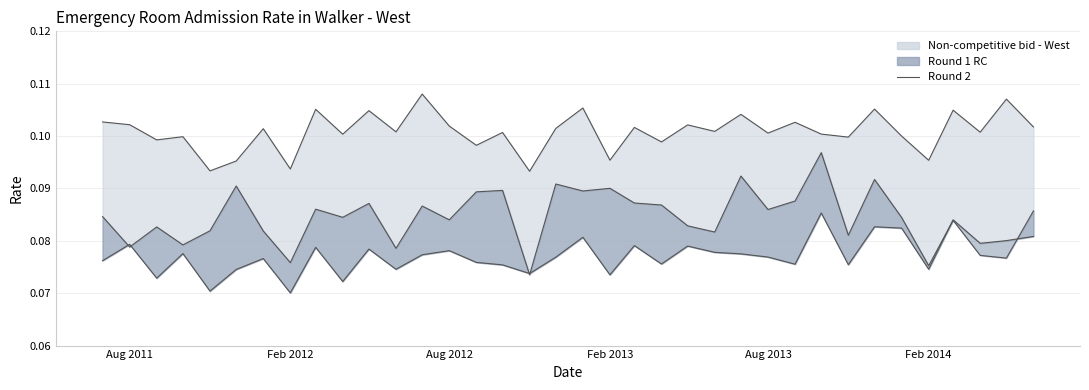

What is the approximate value at Aug 2013?

0.1